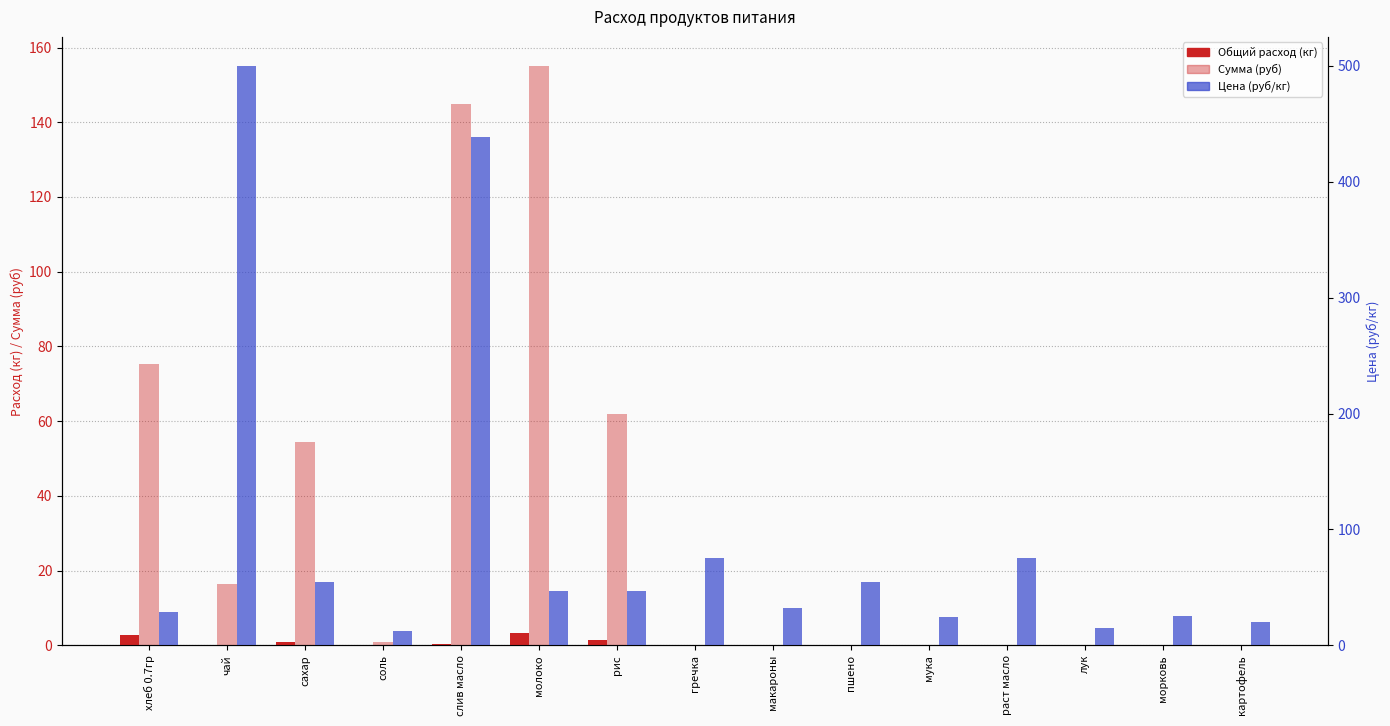

Where is Сумма (руб) nearest to the value 77?

хлеб 0.7гр